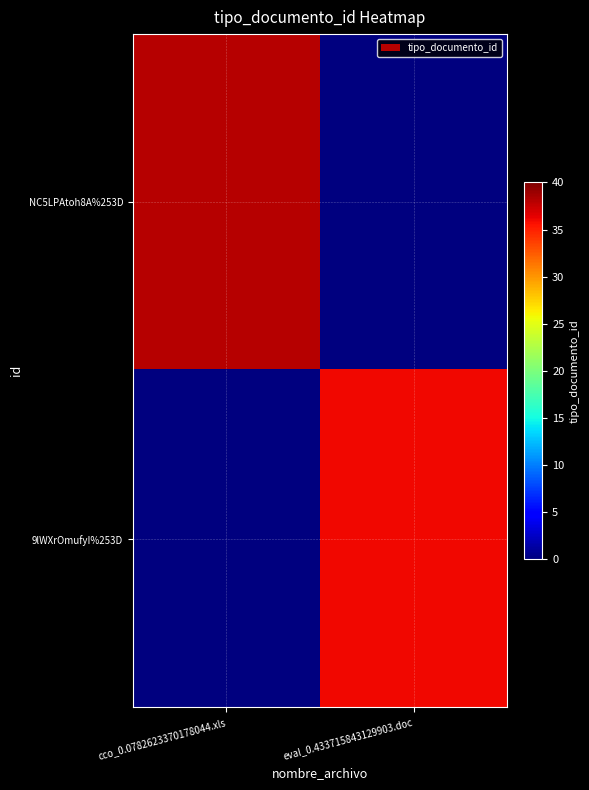

Which has a higher value, eval_0.433715843129903.doc or cco_0.0782623370178044.xls?

cco_0.0782623370178044.xls